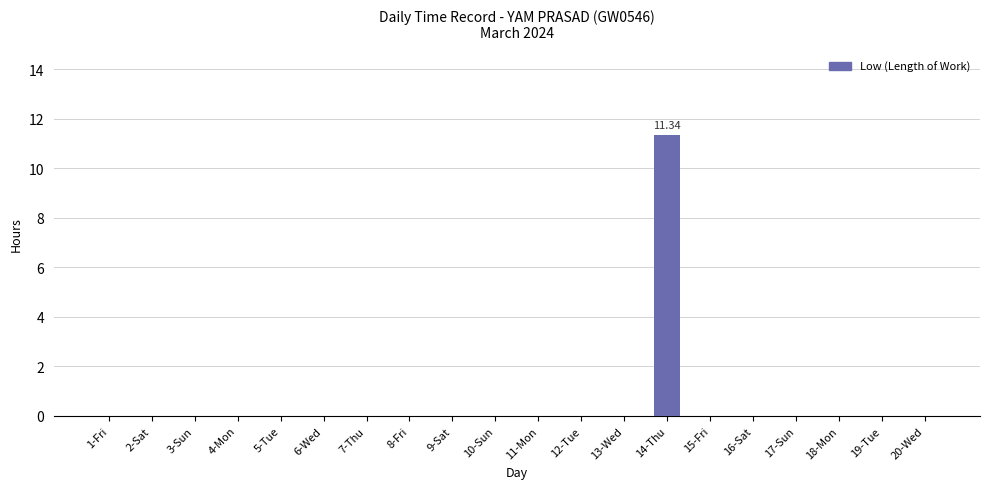

What is the sum of all values?

11.3